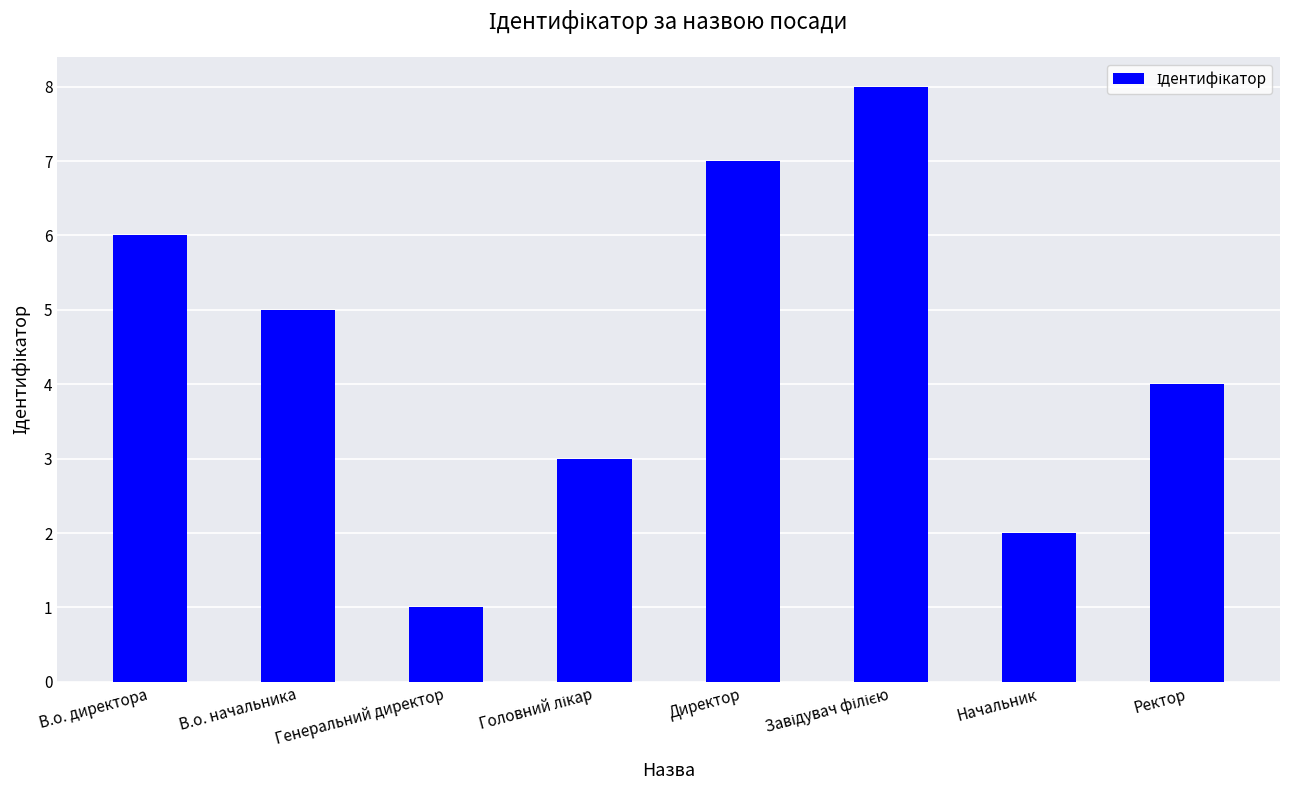

What is the change in value from Генеральний директор to Ректор?

+3